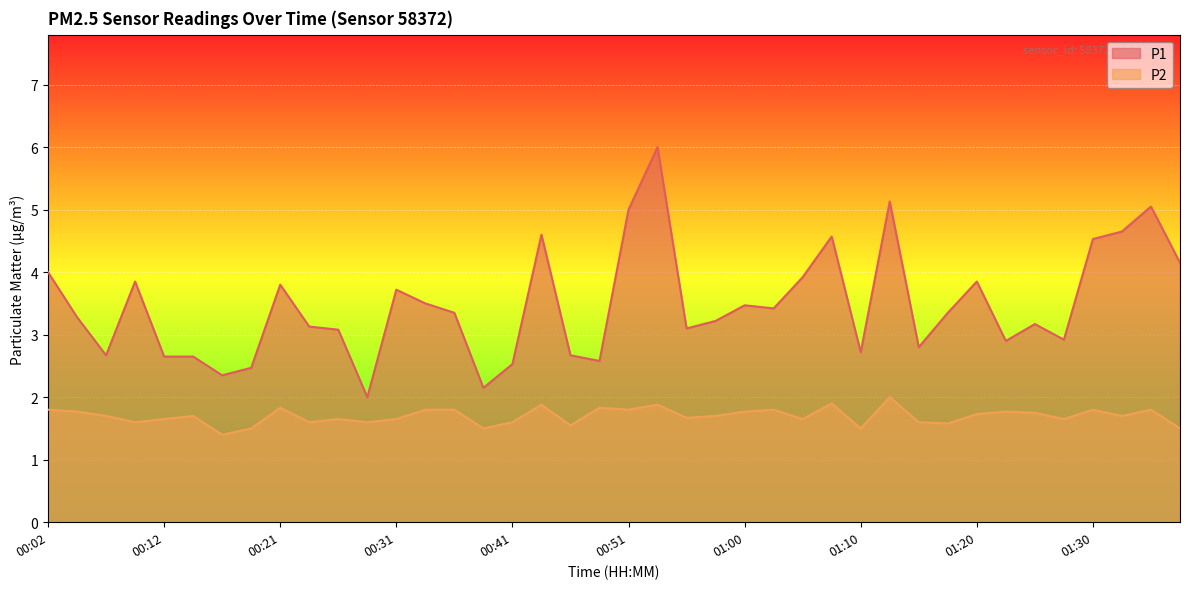

At which category does P1 reach its first local peak?

00:09